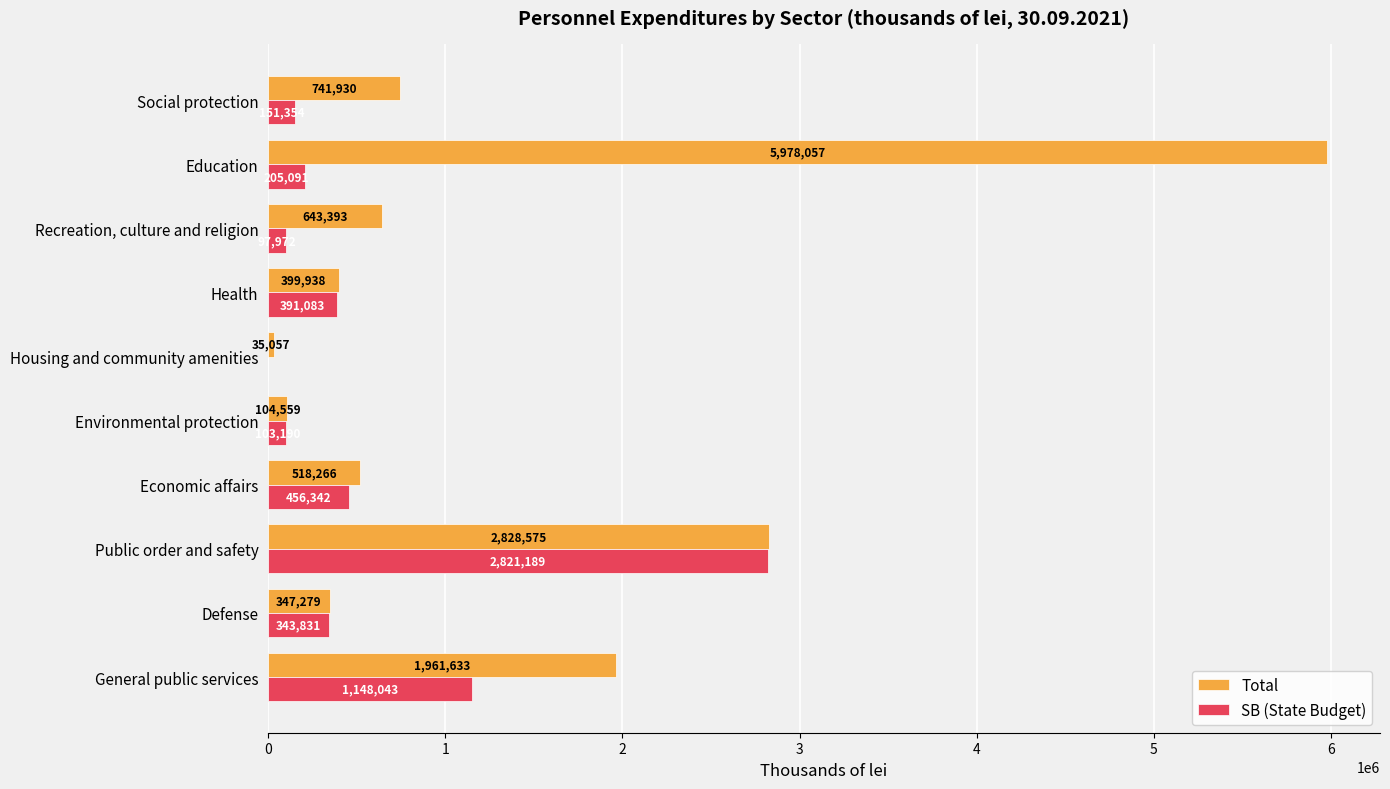

Which series has the largest total across all categories?

Total